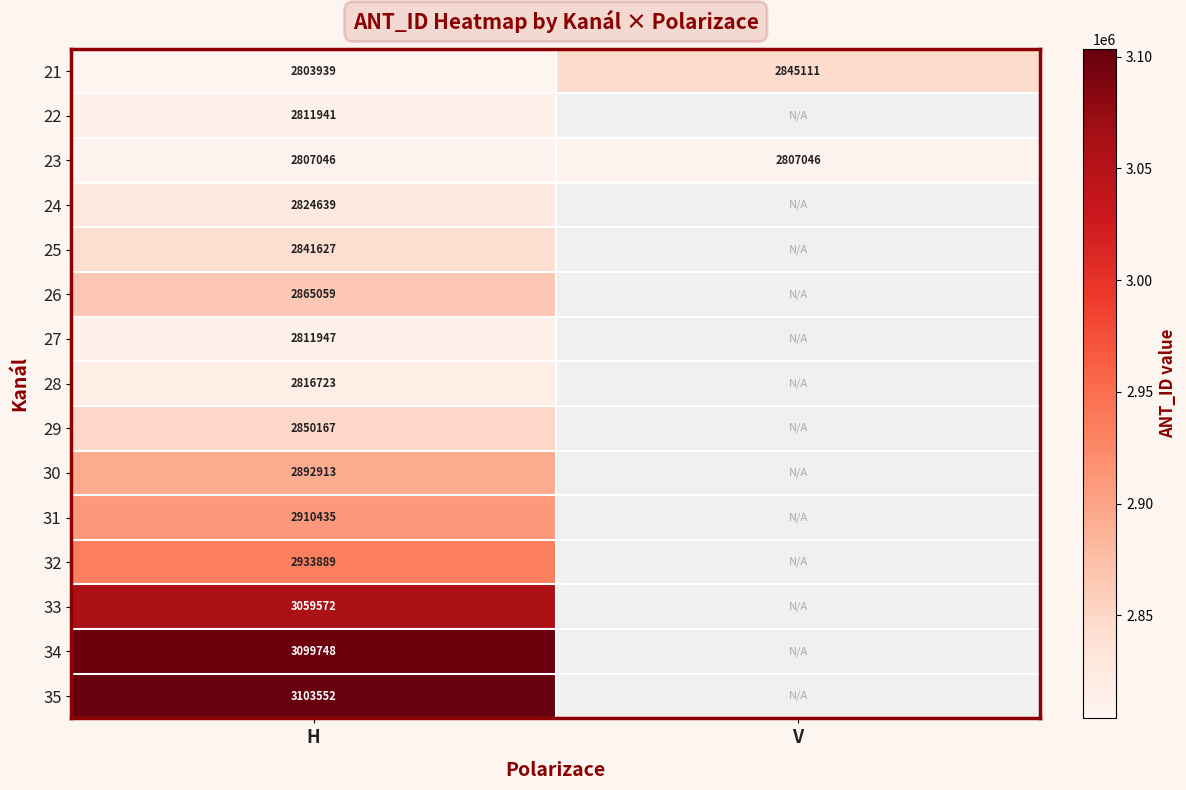

How many categories are shown in the chart?

2